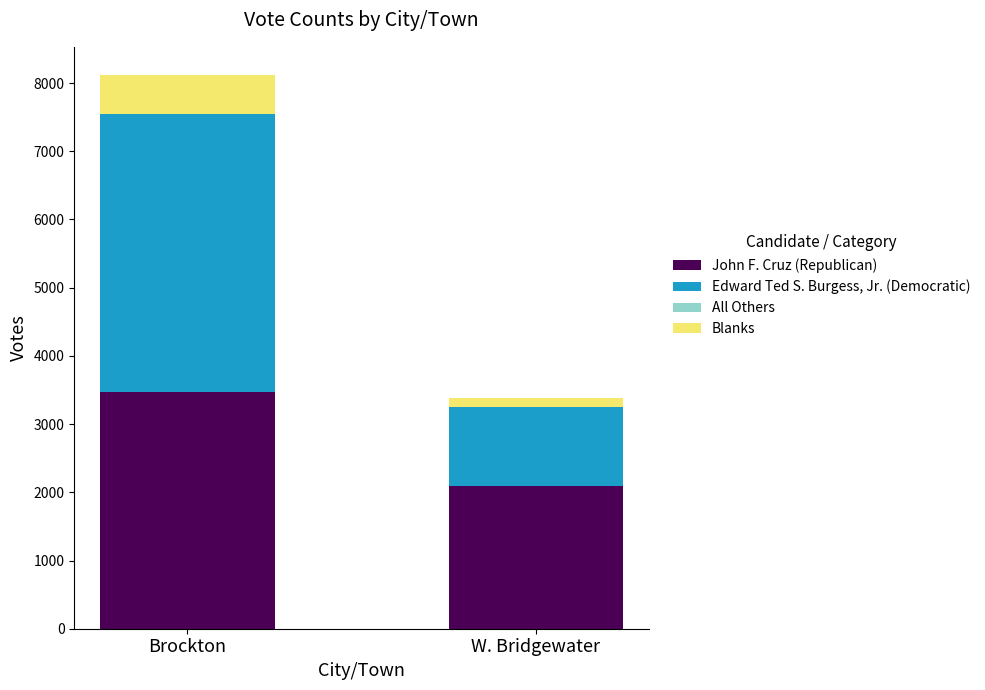

The John F. Cruz (Republican) series shows 3608 at W. Bridgewater. True or false?

False